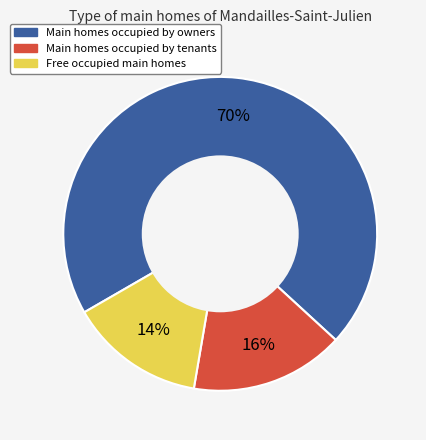

How many slices are in this pie chart?

3